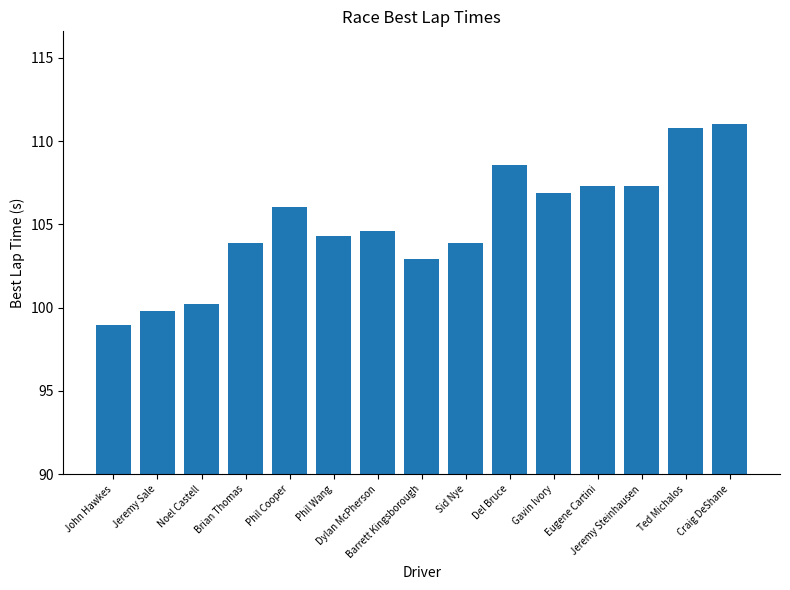

What is the value of the 2nd bar from the left?

99.8